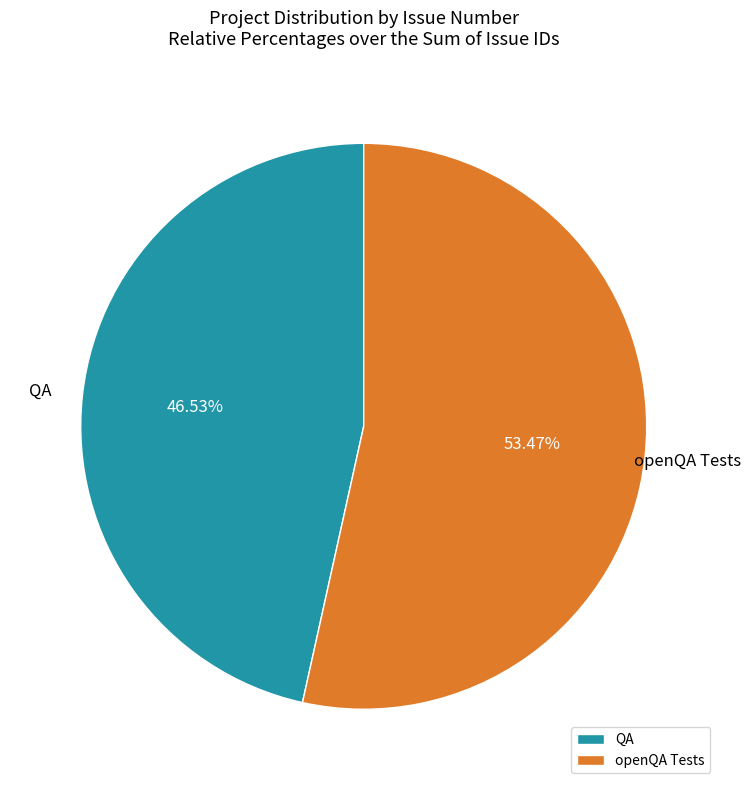

Which has a higher value, QA or openQA Tests?

openQA Tests